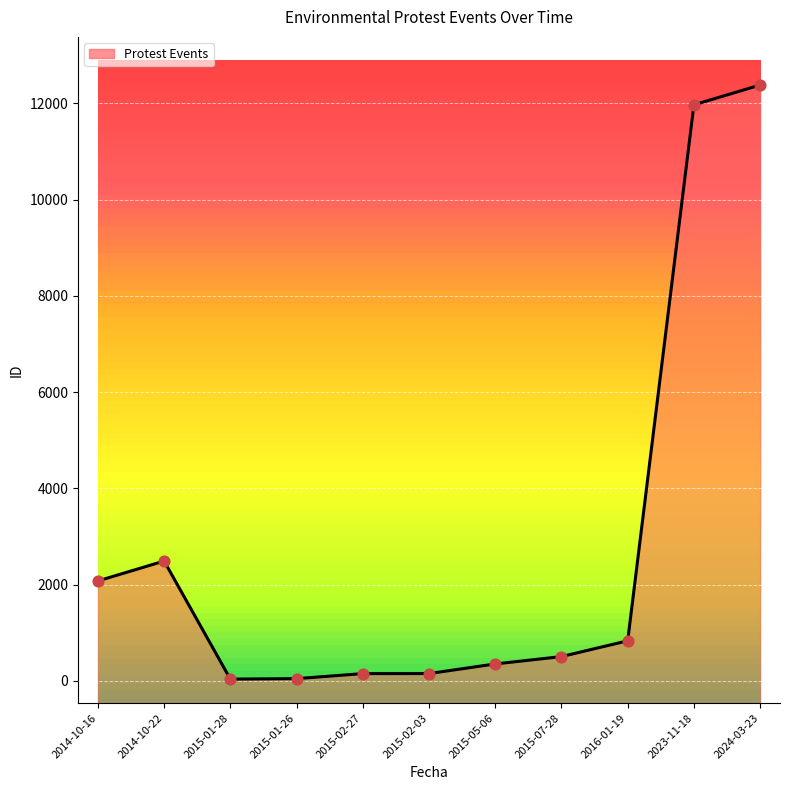

Which has a higher value, 2015-07-28 or 2015-02-27?

2015-07-28